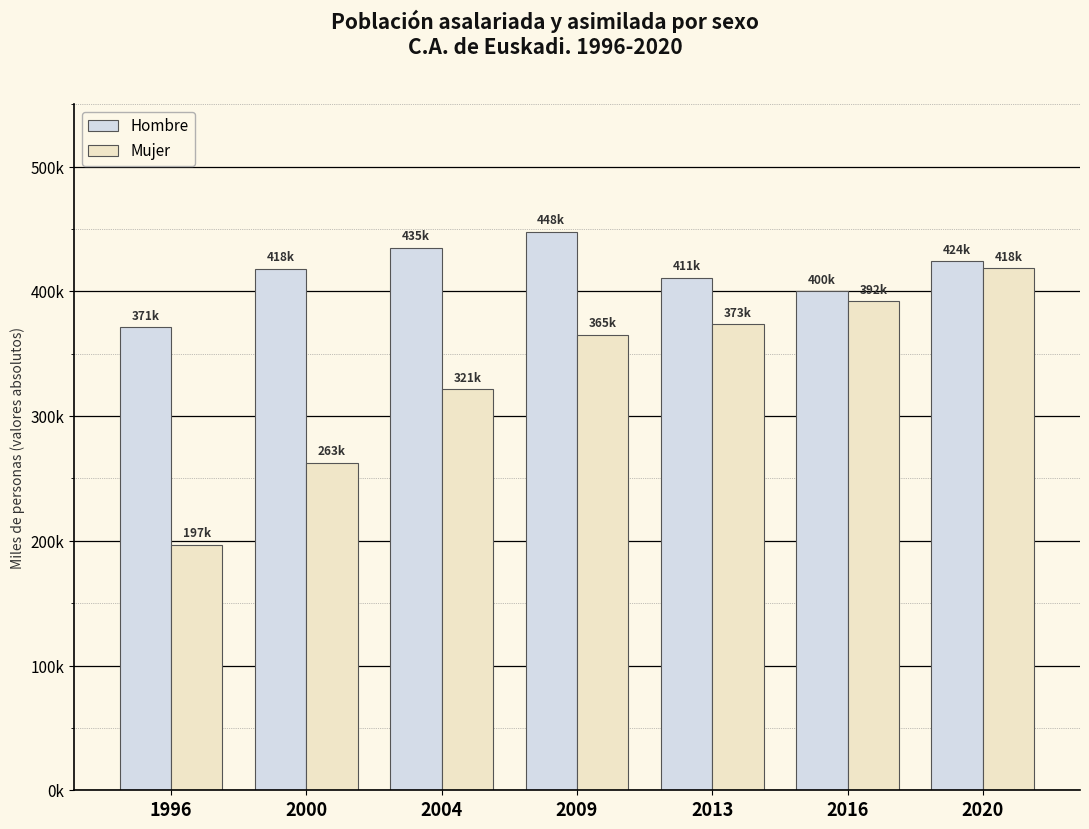

Is it true that Hombre equals 399996.3 at 2016?

True